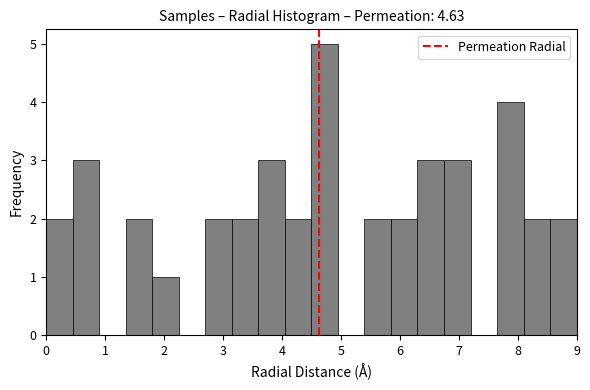

How tall is the bar that spans 4.05 to 4.50 on the x-axis? Neither the bar edges nor the heights are printed on the chart, so give them approximately, as read against the axes.

2